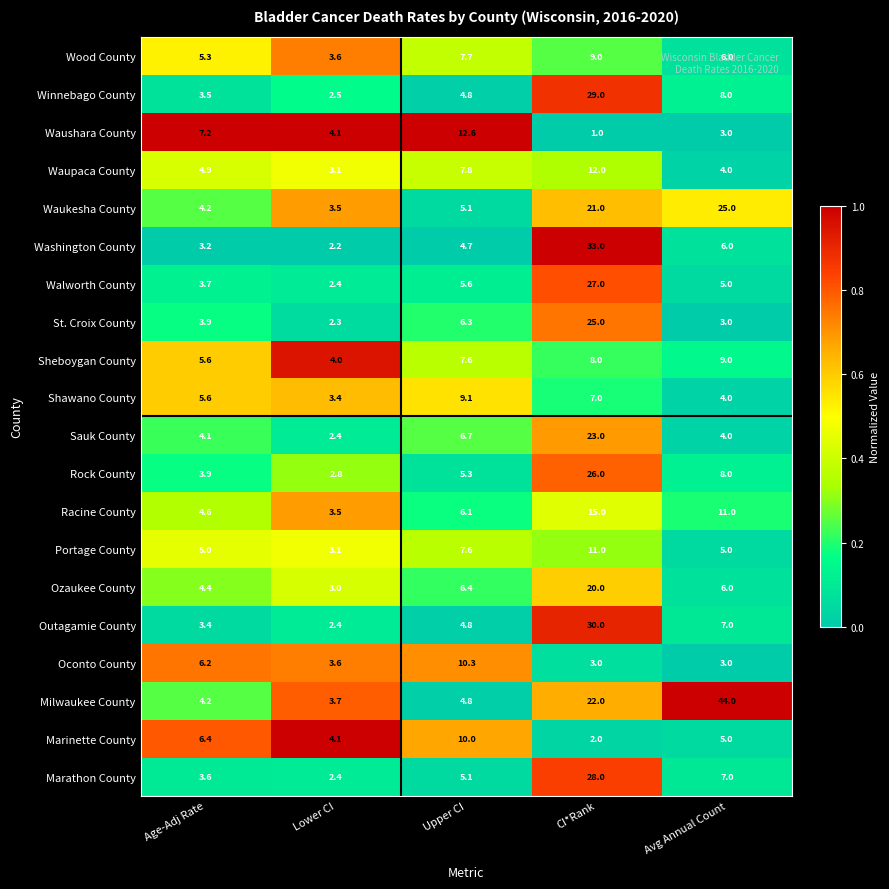

At which label is Ozaukee County closest to 11?

Upper CI